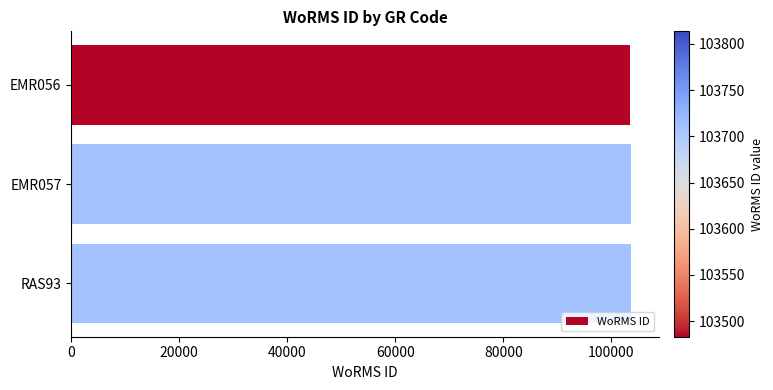

What is the sum of all values?

310903